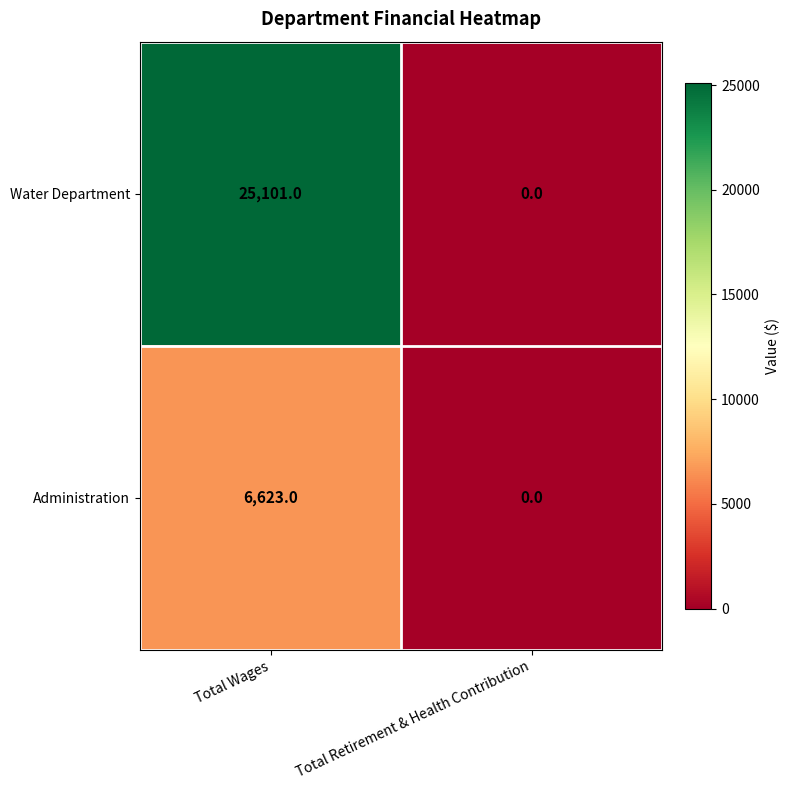

Reading right to left, extract all data points from this chart.

Water Department: 0	25101
Administration: 0	6623